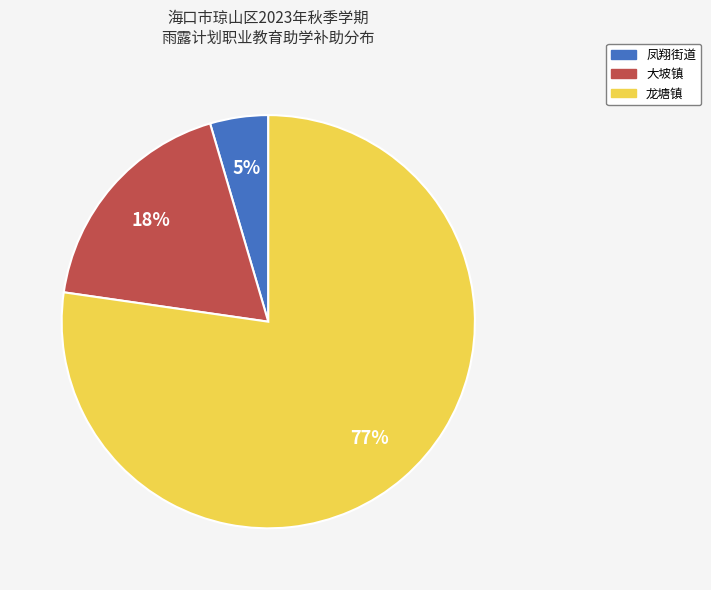

Between 龙塘镇 and 凤翔街道, which is larger?

龙塘镇